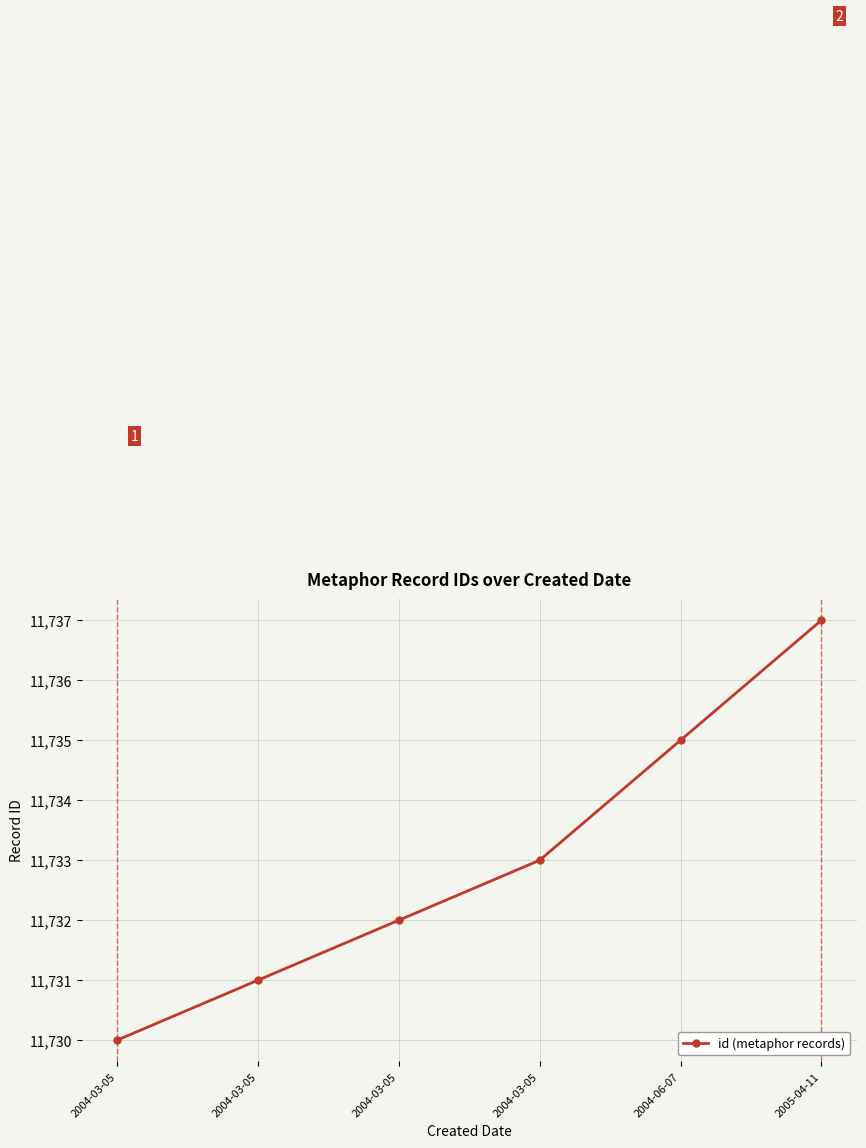

What is the change in value from 2004-03-05 to 2004-06-07?

+5